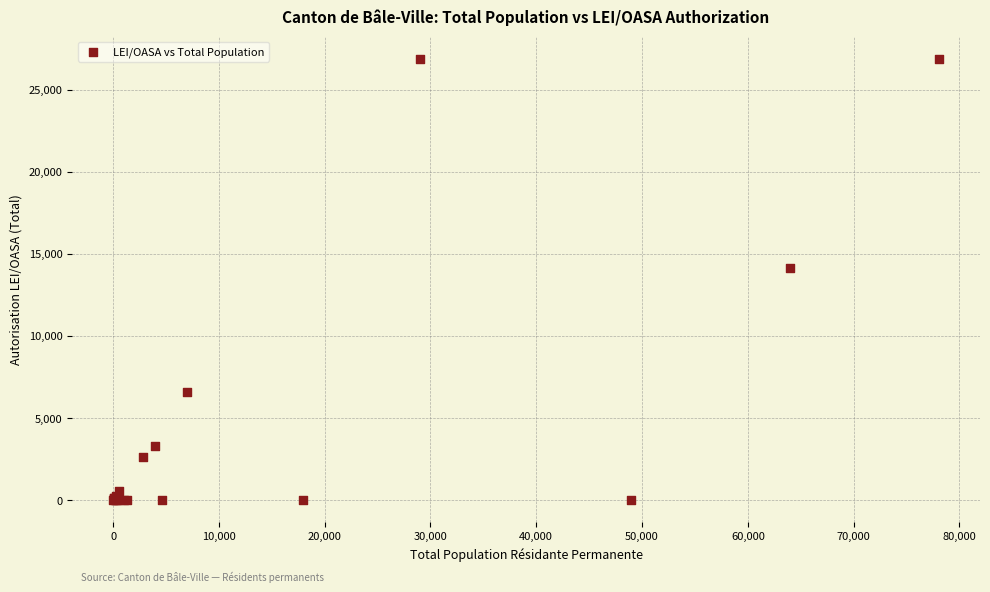

What Y value in the scatter plot is closest to 13441?

14115